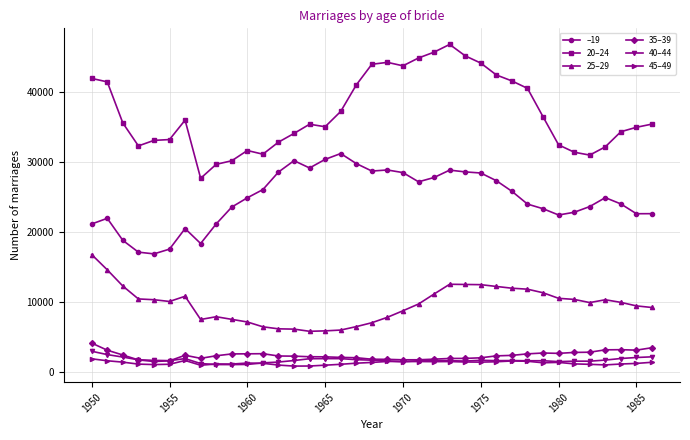

What are all the series names shown in the legend?

–19, 20–24, 25–29, 35–39, 40–44, 45–49